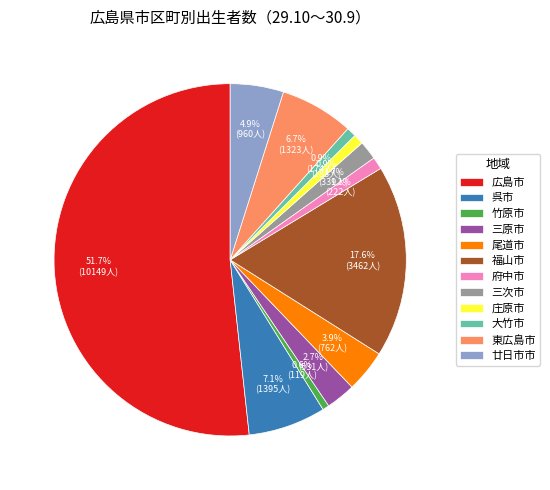

Count the number of slices in the pie.

12